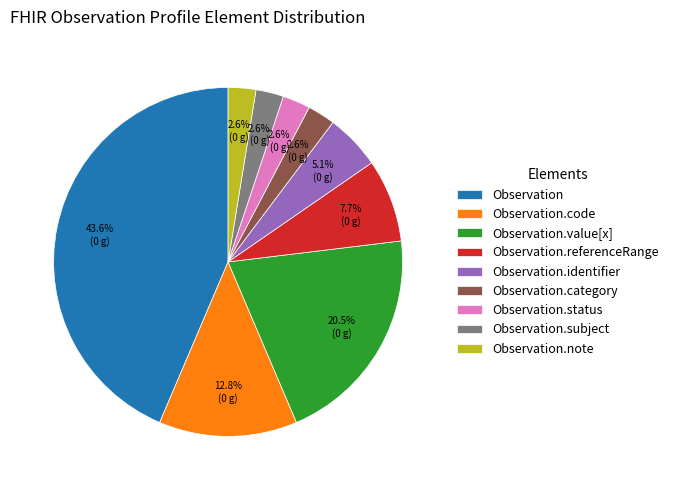

To the nearest percent, what portion does Observation.subject represent?

3%